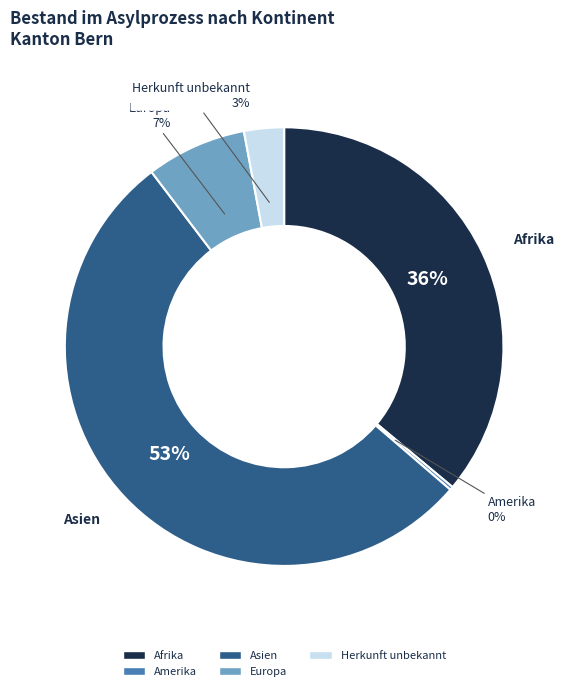

Is the sum of Herkunft unbekannt and Europa greater than half?

No